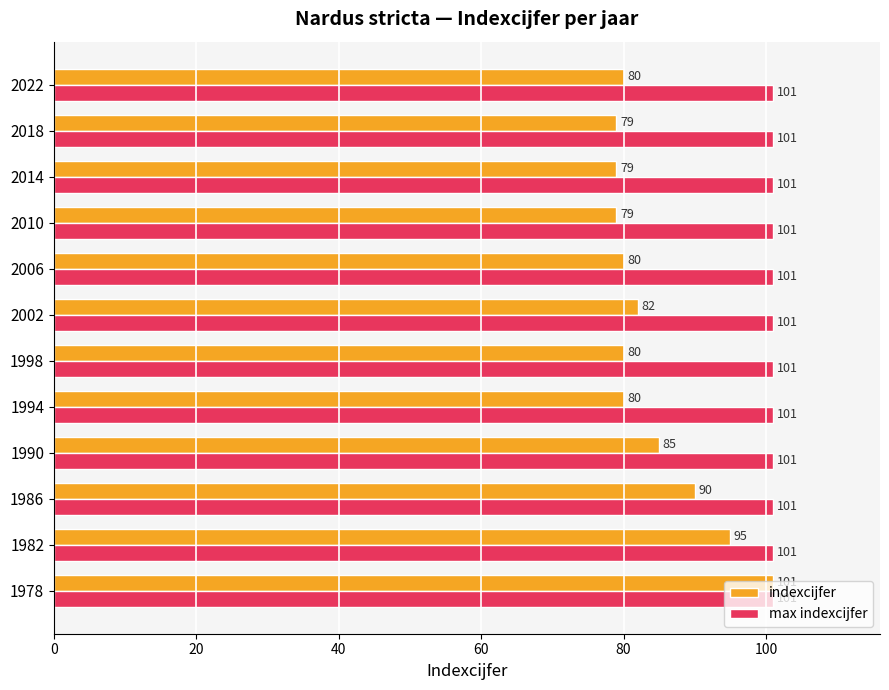

What is the spread (max minus min) of values at 1994?

21